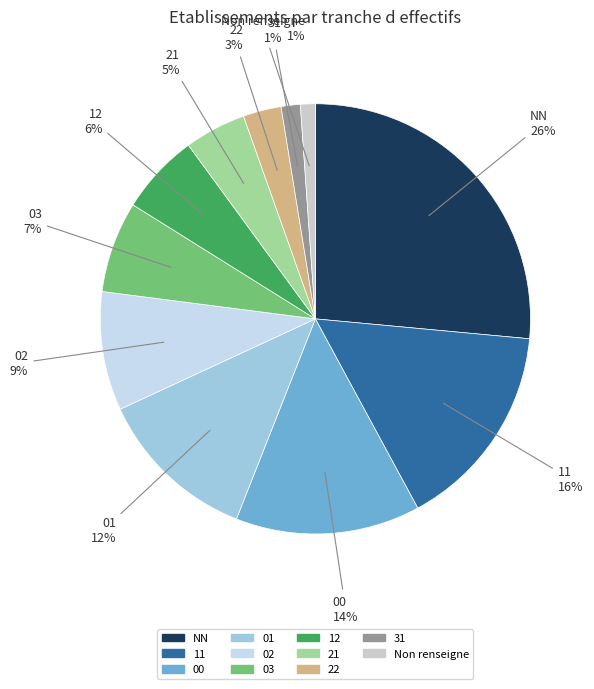

How many slices are in this pie chart?

11